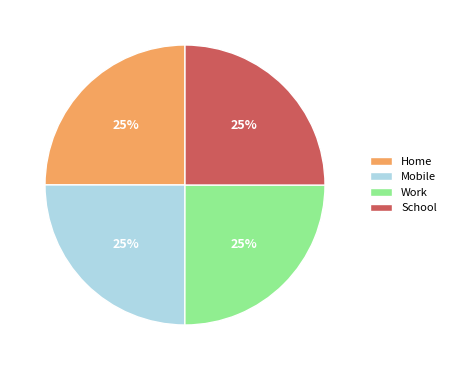

What percentage is the Mobile slice, to the nearest percent?

25%